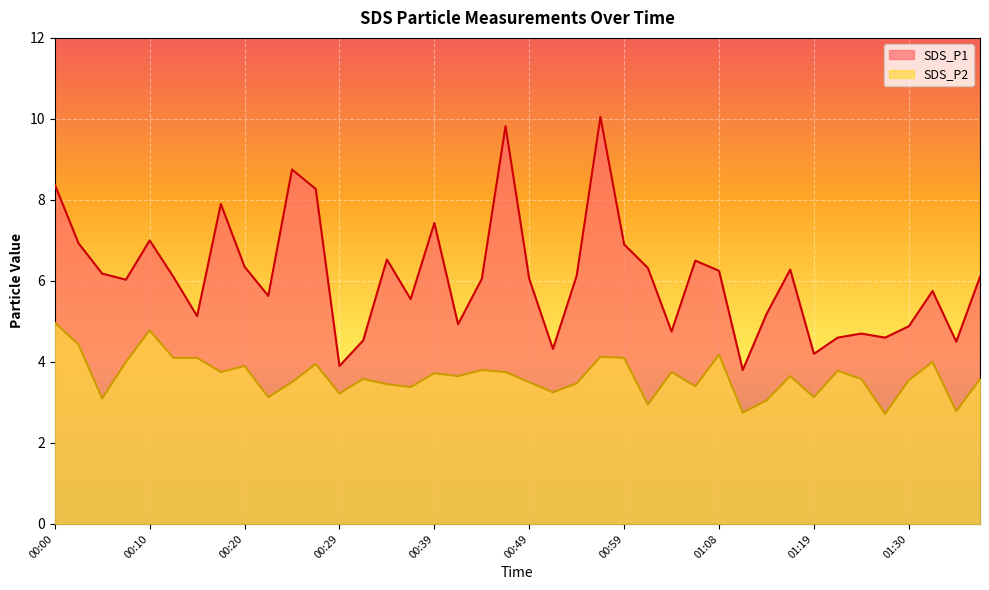

At which label does SDS_P2 first exceed 3?

00:00